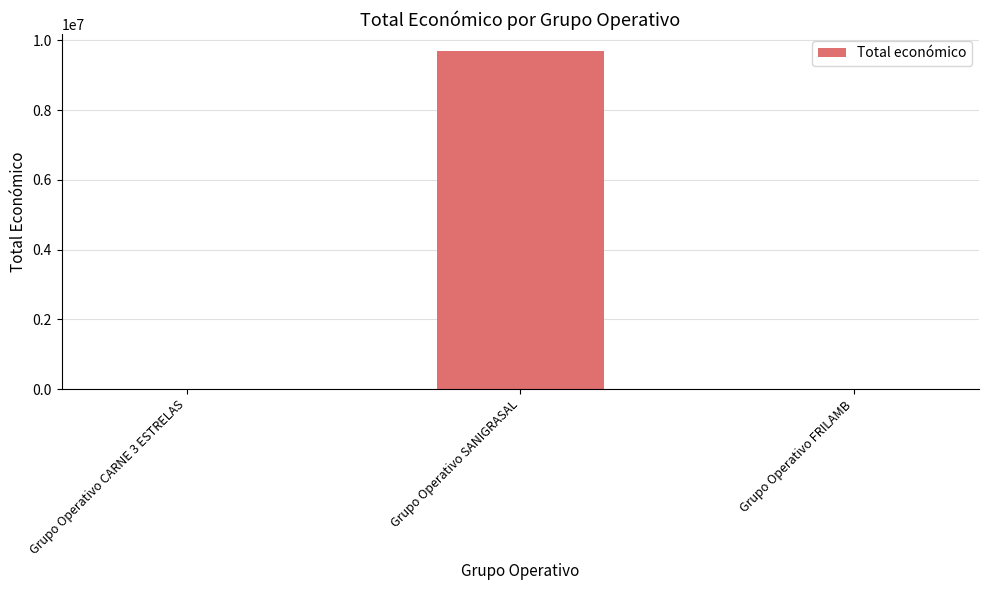

At which category does the chart reach its peak across all series?

Grupo Operativo SANIGRASAL